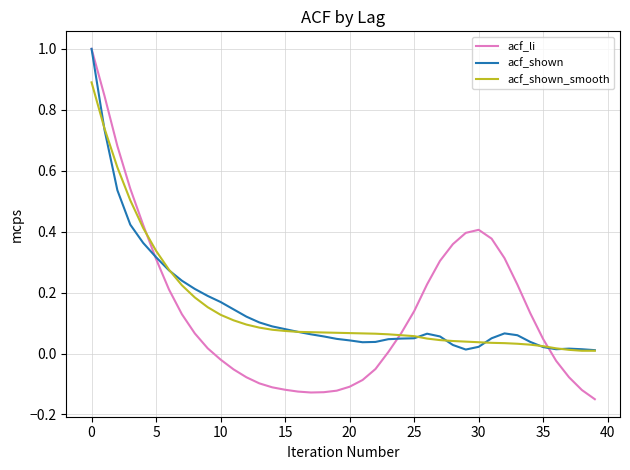

What are all the series names shown in the legend?

acf_li, acf_shown, acf_shown_smooth